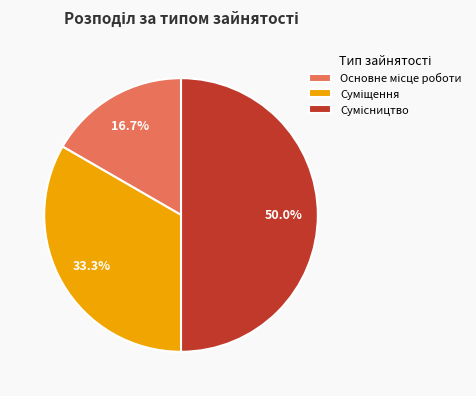

What percentage do Основне місце роботи and Суміщення together represent?

50.0%